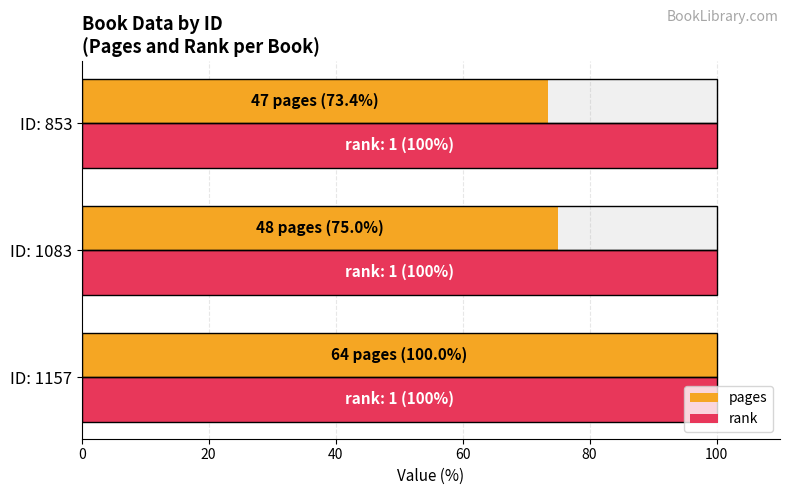

What is the maximum value for pages?

100.0